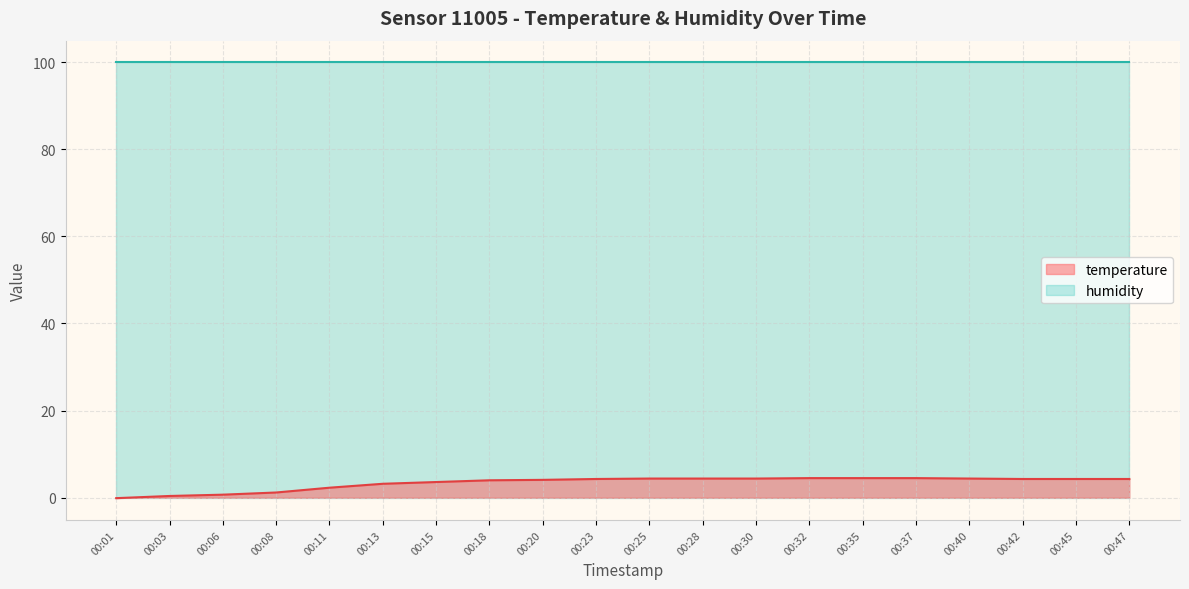

How many values are above zero?

19